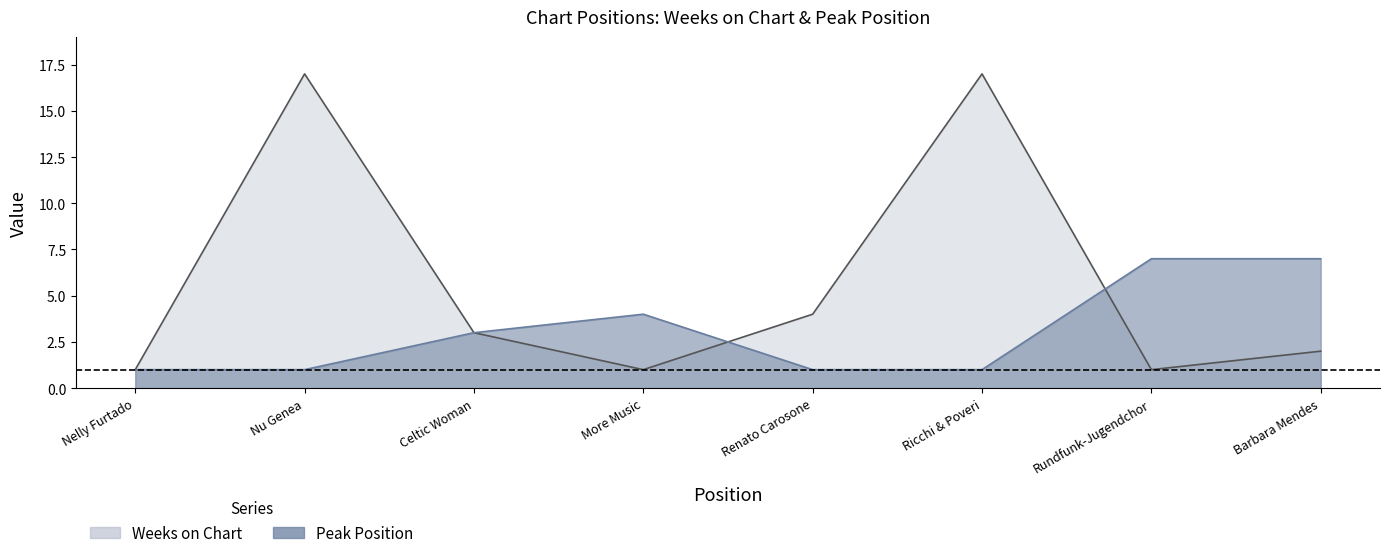

Where is the first local maximum for Weeks on Chart?

Nu Genea